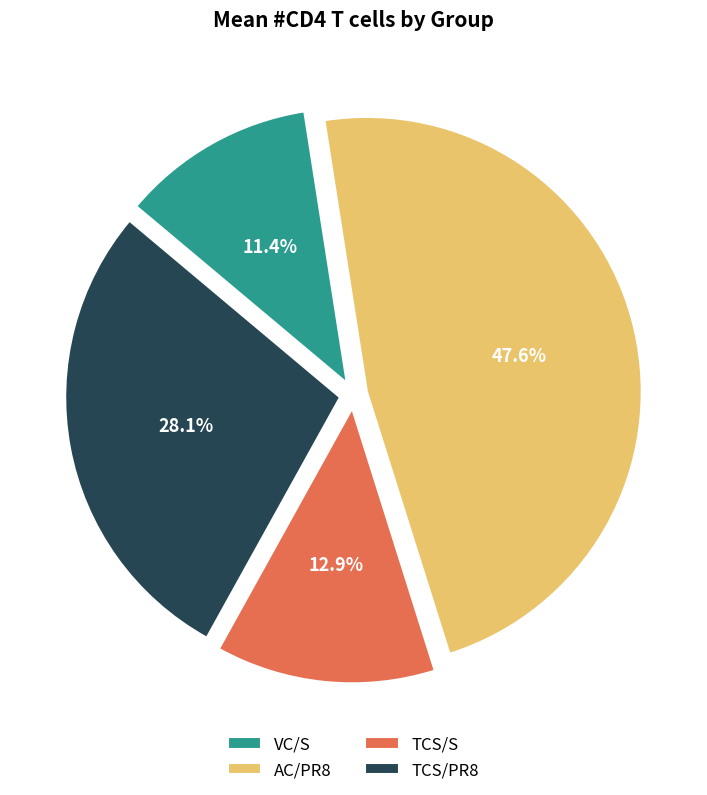

Combined, do VC/S and TCS/PR8 account for over 50%?

No